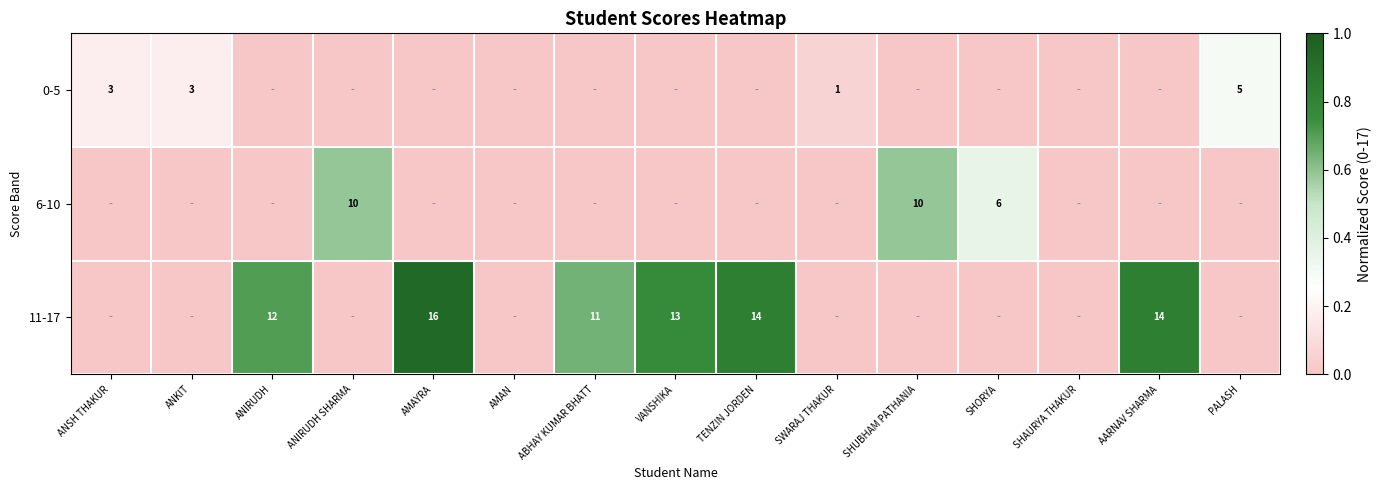

Is it true that 11-17 equals 16 at AMAYRA?

True